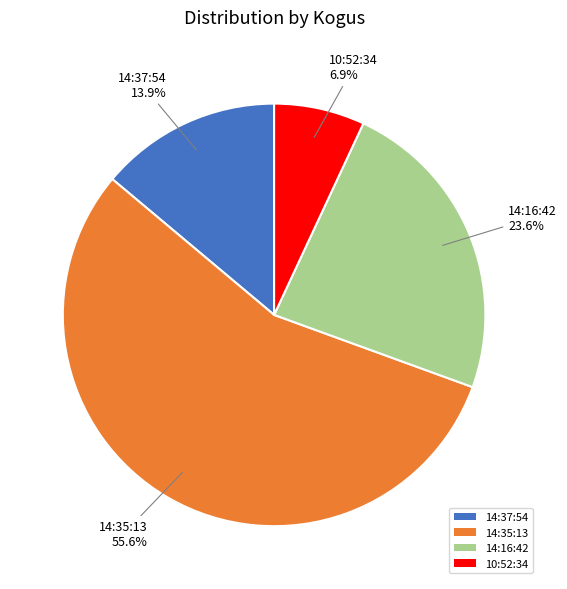

Which has a higher value, 10:52:34 or 14:16:42?

14:16:42